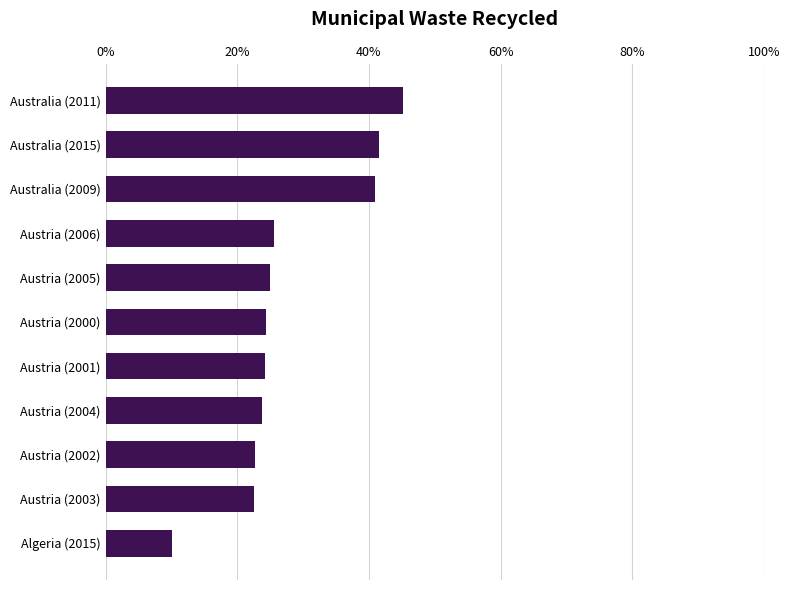

What is the approximate value at Australia (2011)?

45.2